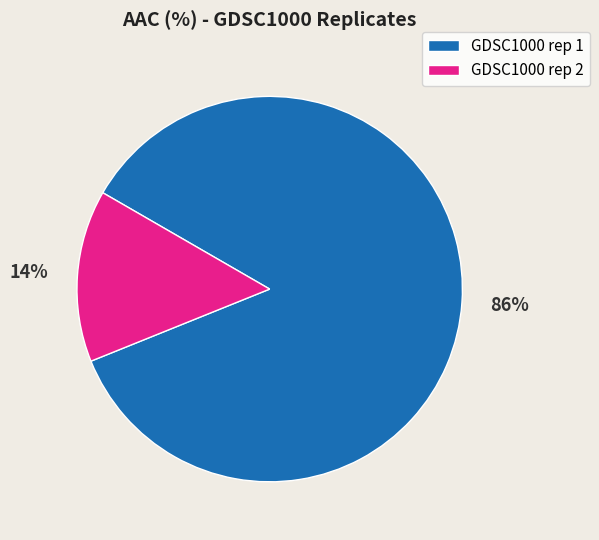

Between GDSC1000 rep 1 and GDSC1000 rep 2, which is larger?

GDSC1000 rep 1